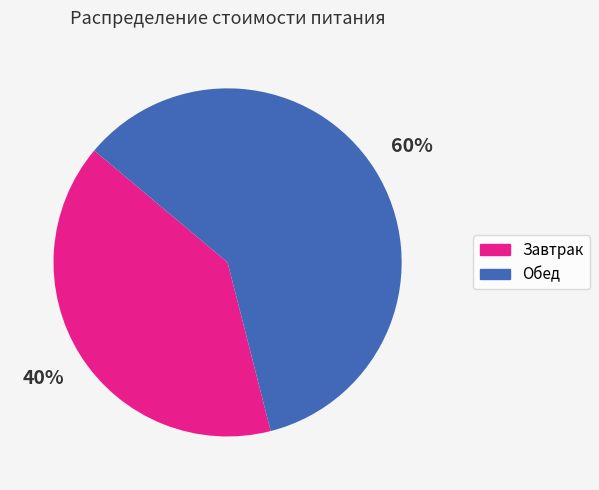

Is the sum of Завтрак and Обед greater than half?

Yes